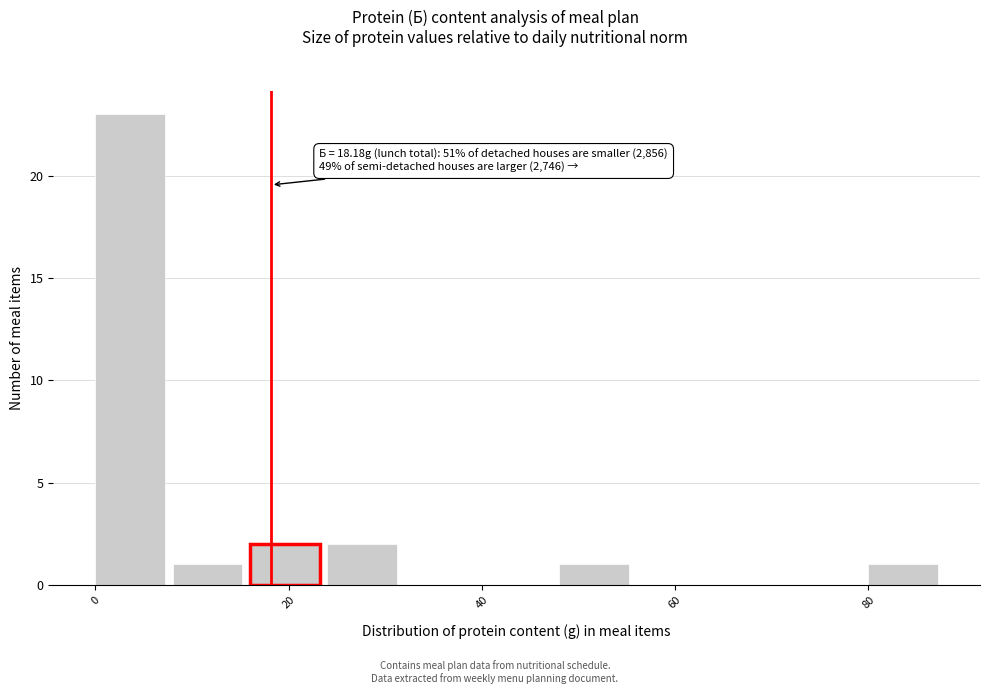

Over which range of the x-axis is the bar tallest?

0 to 8